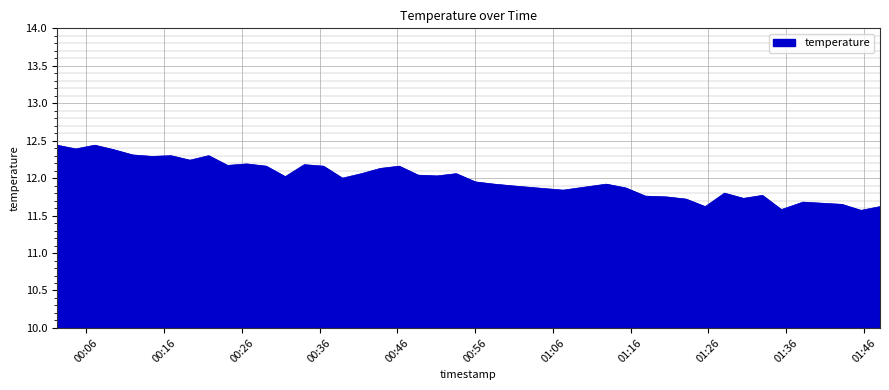

What is the difference between the maximum and minimum values?

0.9